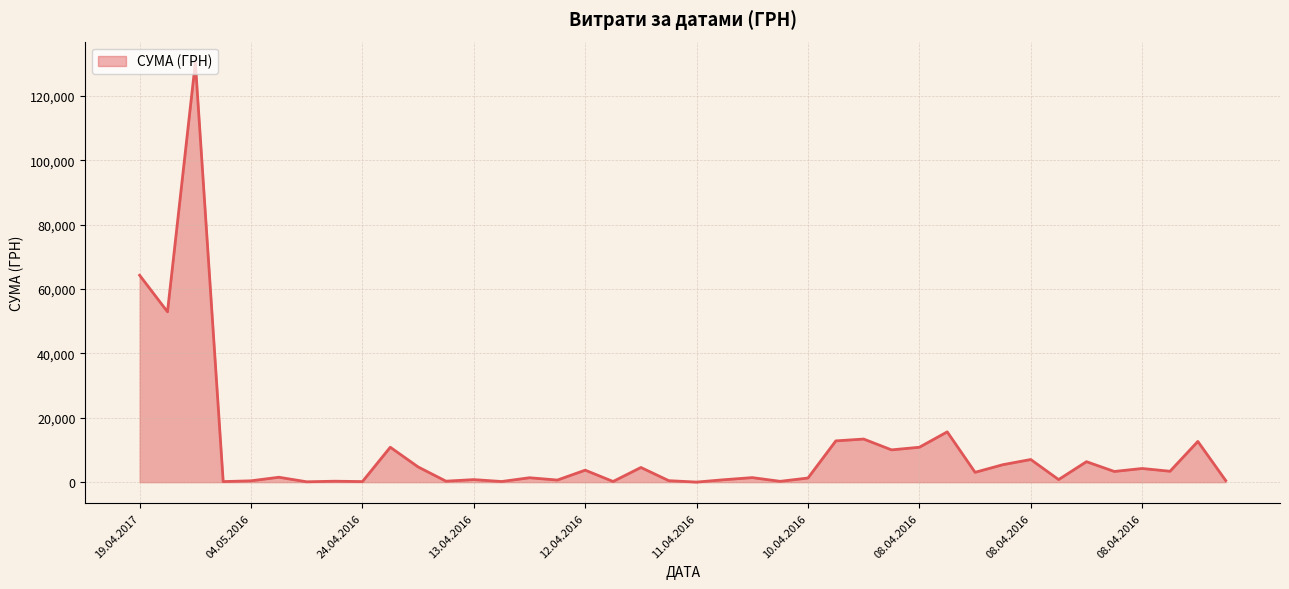

What is the greatest value displayed?

130379.7